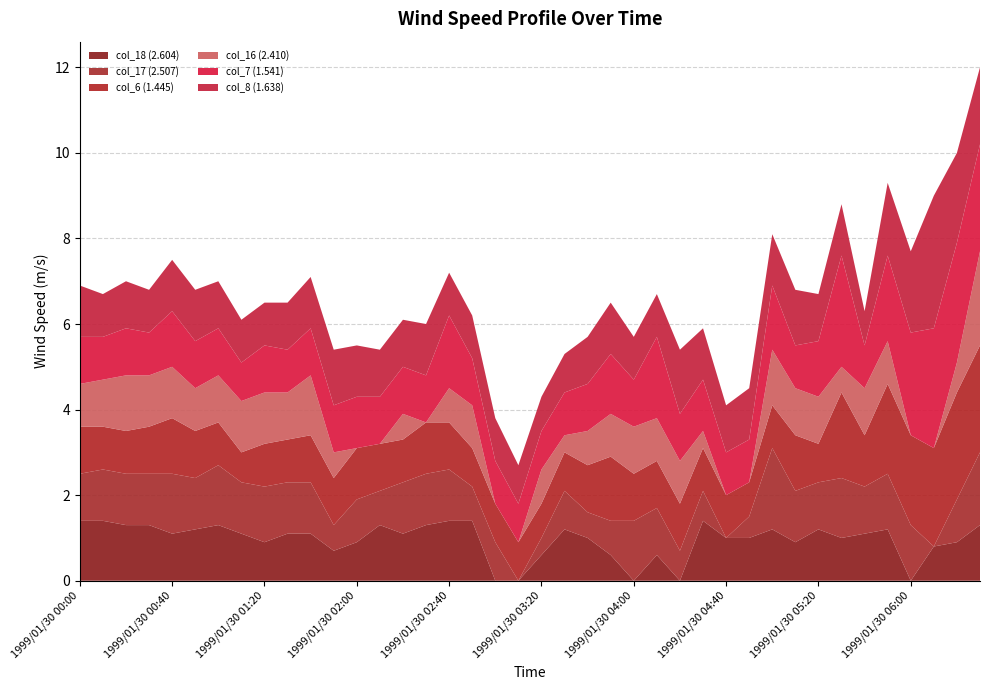

Reading right to left, transcribe all the data shown in this chart.

col_18 (2.604): 1.3	0.9	0.8	0.0	1.2	1.1	1.0	1.2	0.9	1.2	1.0	1.0	1.4	0.0	0.6	0.0	0.6	1.0	1.2	0.6	0.0	0.0	1.4	1.4	1.3	1.1	1.3	0.9	0.7	1.1	1.1	0.9	1.1	1.3	1.2	1.1	1.3	1.3	1.4	1.4
col_17 (2.507): 1.7	1.0	0.0	1.3	1.3	1.1	1.4	1.1	1.2	1.9	0.5	0.0	0.7	0.7	1.1	1.4	0.8	0.6	0.9	0.4	0.0	0.9	0.8	1.2	1.2	1.2	0.8	1.0	0.6	1.2	1.2	1.3	1.2	1.4	1.2	1.4	1.2	1.2	1.2	1.1
col_6 (1.445): 2.5	2.5	2.3	2.1	2.1	1.2	2.0	0.9	1.3	1.0	0.8	1.0	1.0	1.1	1.1	1.1	1.5	1.1	0.9	0.8	0.9	0.9	0.9	1.1	1.2	1.0	1.1	1.2	1.1	1.1	1.0	1.0	0.7	1.0	1.1	1.3	1.1	1.0	1.0	1.1
col_16 (2.410): 2.2	0.7	0.0	0.0	1.0	1.1	0.6	1.1	1.1	1.3	0.0	0.0	0.4	1.0	1.0	1.1	1.0	0.8	0.4	0.8	0.0	0.0	1.0	0.8	0.0	0.6	0.0	0.0	0.6	1.4	1.1	1.2	1.2	1.1	1.0	1.2	1.2	1.3	1.1	1.0
col_7 (1.541): 2.5	2.8	2.8	2.4	2.0	1.0	2.6	1.3	1.0	1.5	1.0	1.0	1.2	1.1	1.9	1.1	1.4	1.1	1.0	0.9	0.9	1.0	1.1	1.7	1.1	1.1	1.1	1.2	1.1	1.1	1.0	1.1	0.9	1.1	1.1	1.3	1.0	1.1	1.0	1.1
col_8 (1.638): 1.8	2.1	3.1	1.9	1.7	0.8	1.2	1.1	1.3	1.2	1.2	1.1	1.2	1.5	1.0	1.0	1.2	1.1	0.9	0.8	0.9	1.0	1.0	1.0	1.2	1.1	1.1	1.2	1.3	1.2	1.1	1.0	1.0	1.1	1.2	1.2	1.0	1.1	1.0	1.2